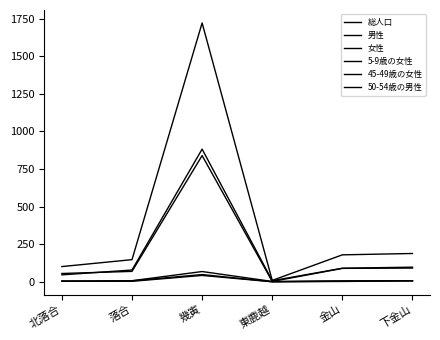

Reading left to right, extract all data points from this chart.

総人口: 北落合=101	落合=147	幾寅=1721	東鹿越=9	金山=179	下金山=188
男性: 北落合=46	落合=78	幾寅=882	東鹿越=7	金山=90	下金山=97
女性: 北落合=55	落合=69	幾寅=839	東鹿越=2	金山=89	下金山=91
5-9歳の女性: 北落合=5	落合=3	幾寅=42	東鹿越=0	金山=2	下金山=6
45-49歳の女性: 北落合=3	落合=6	幾寅=48	東鹿越=0	金山=4	下金山=7
50-54歳の男性: 北落合=3	落合=7	幾寅=68	東鹿越=2	金山=6	下金山=7